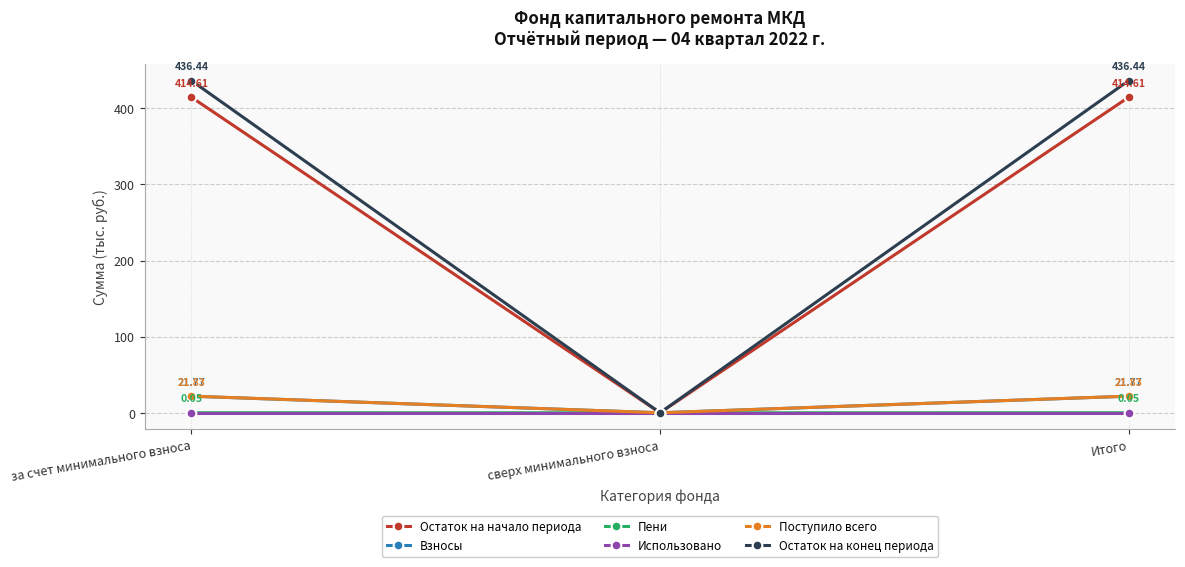

Between за счет минимального взноса and сверх минимального взноса, which series saw the biggest shift?

Остаток на конец периода